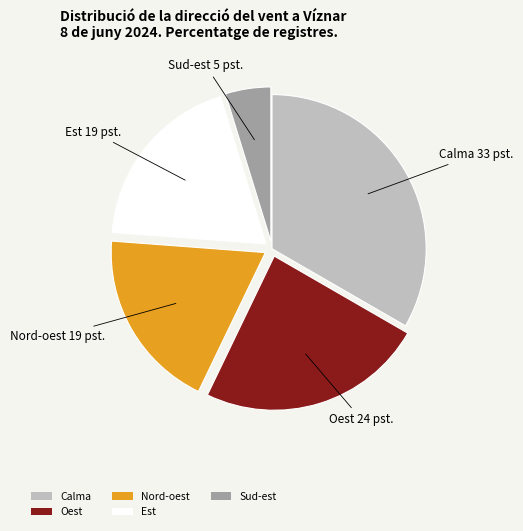

Does Nord-oest represent more than half of the total?

No